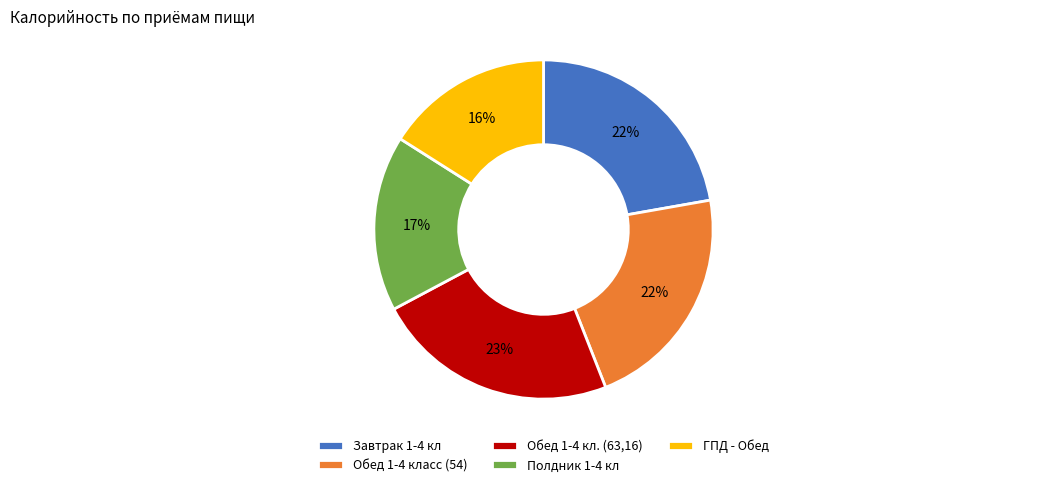

Count the number of slices in the pie.

5